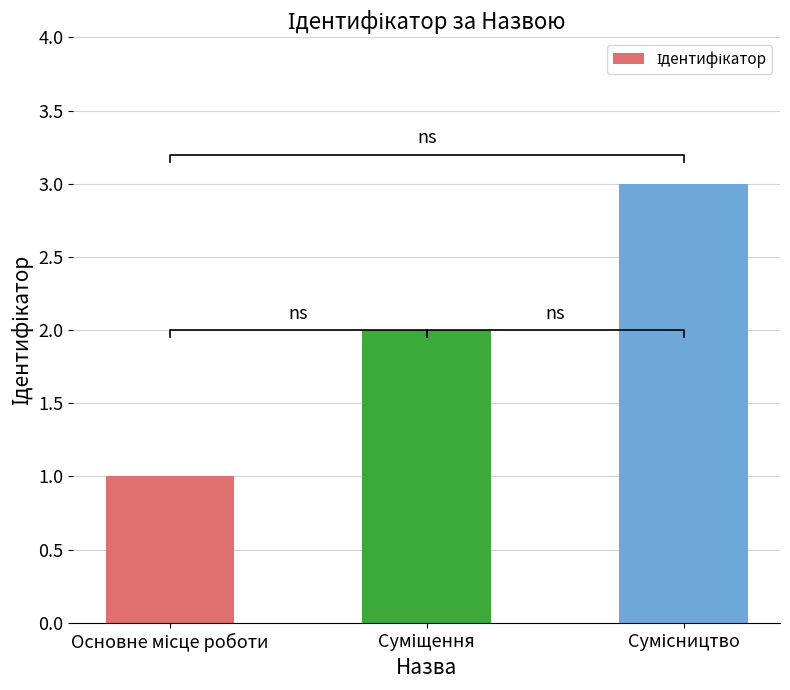

What is the maximum value shown in the chart?

3